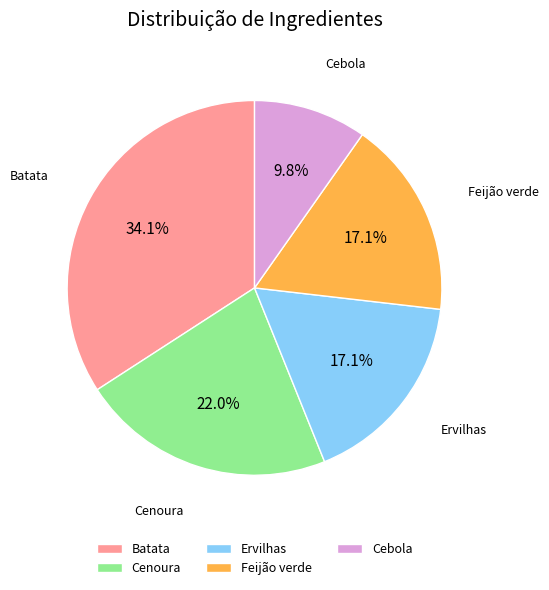

Combined, do Batata and Feijão verde account for over 50%?

Yes